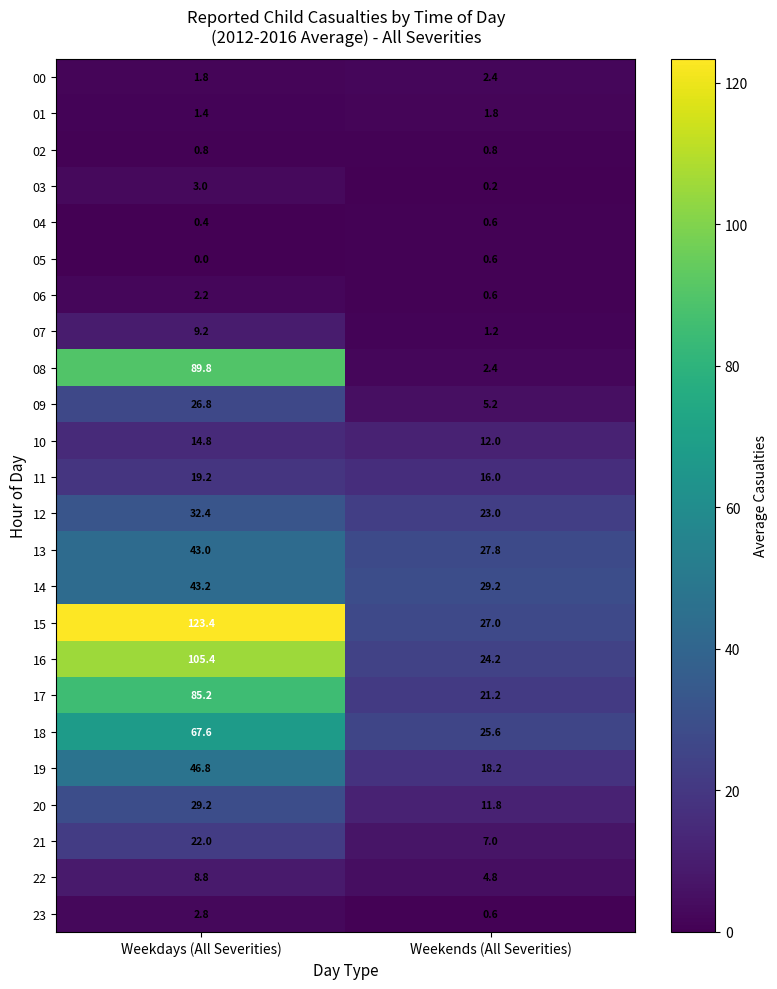

Which series changed the most between Weekdays (All Severities) and Weekends (All Severities)?

15